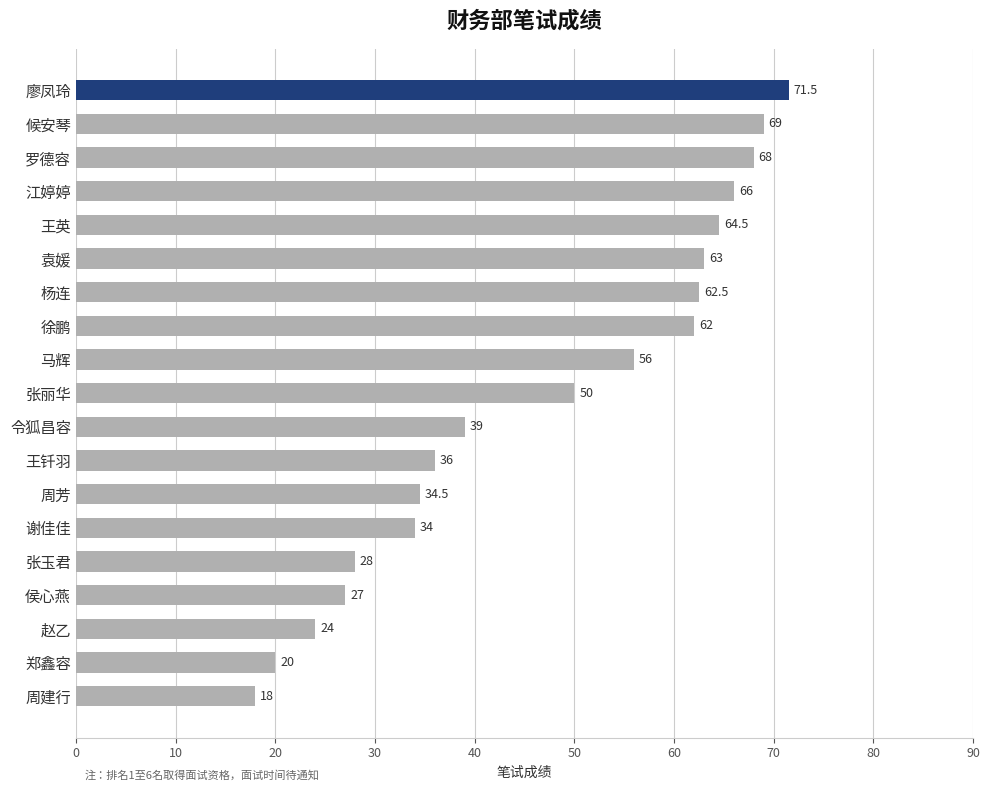

Is it true that the value at 罗德容 is 68.0?

True